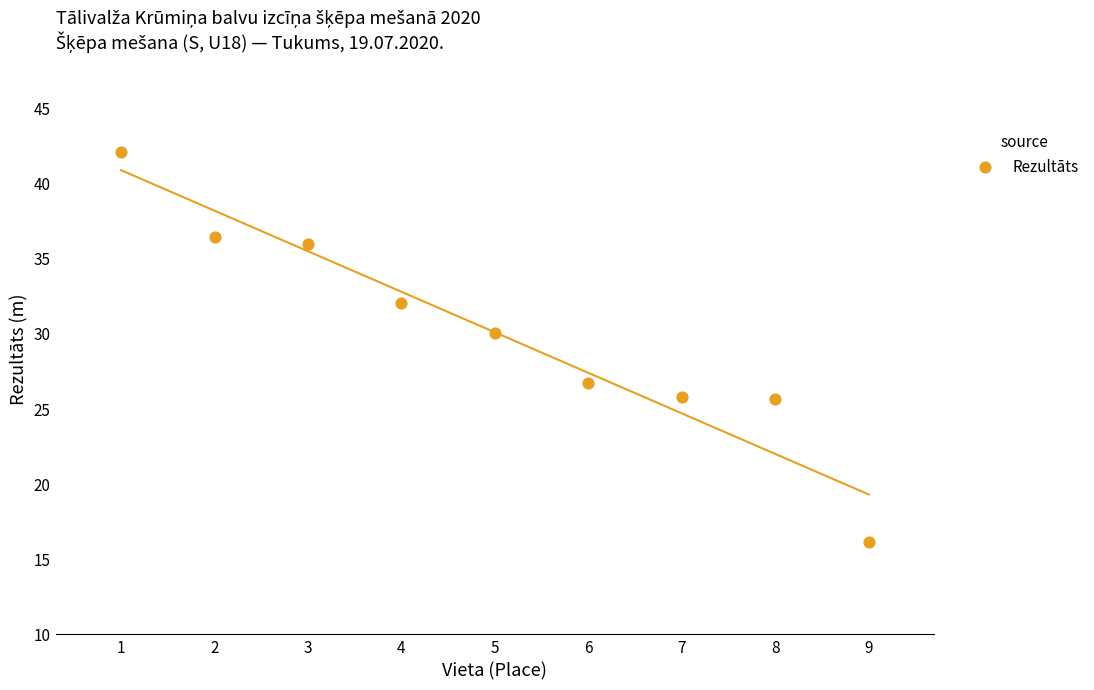

What Y value in the scatter plot is closest to 29?

30.0